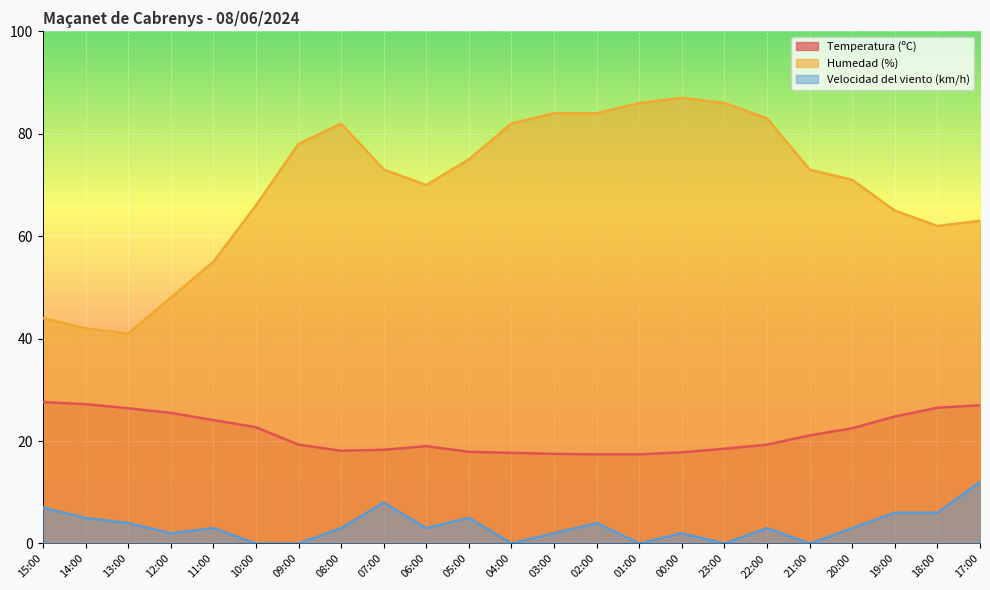

What is the difference between the second highest and second lowest values in the Humedad (%) series?

44.0